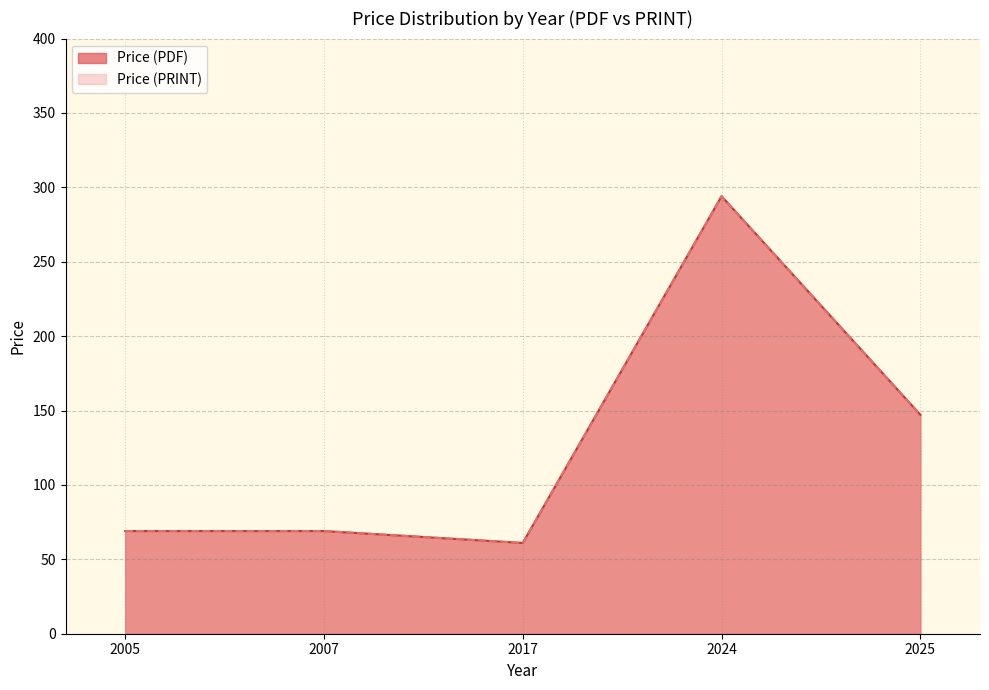

Which series has the largest total across all categories?

Price (PDF)